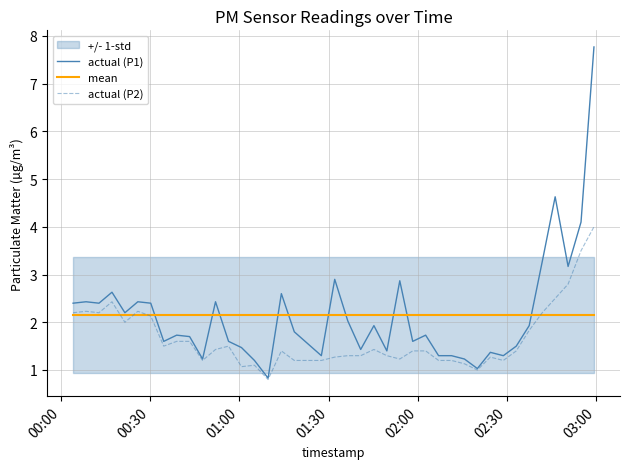

How many categories are shown in the chart?

40